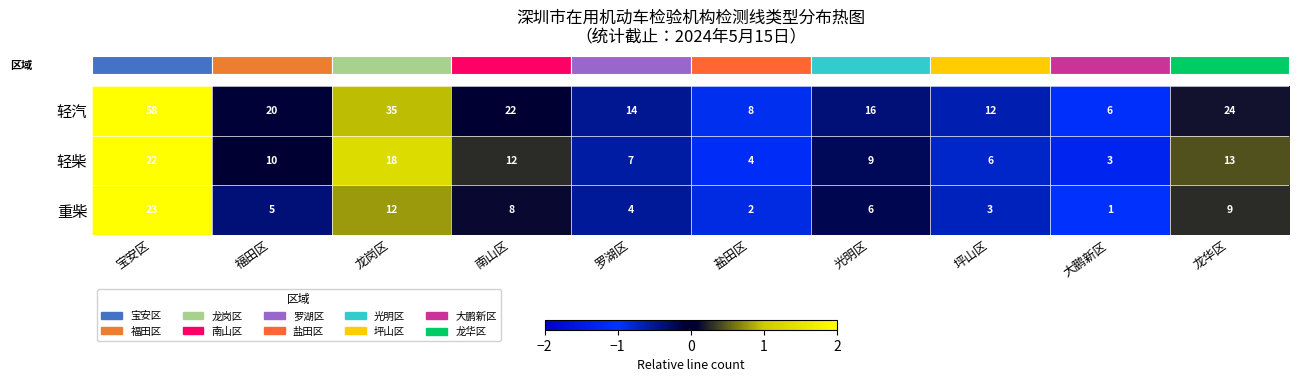

The value of 轻汽 at 大鹏新区 is 6. True or false?

True